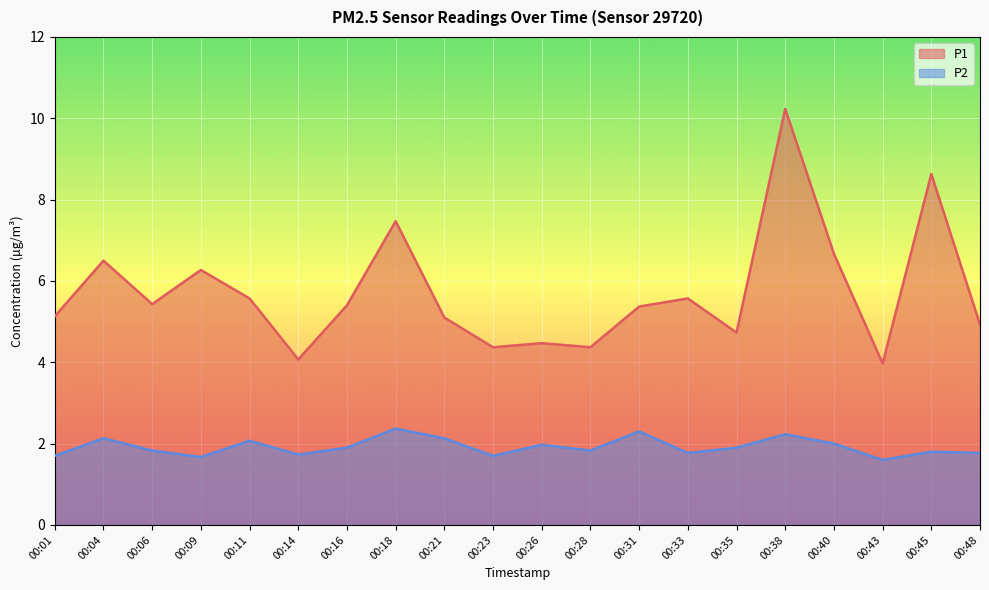

Rank the series at 00:26 from highest to lowest value.

P1, P2